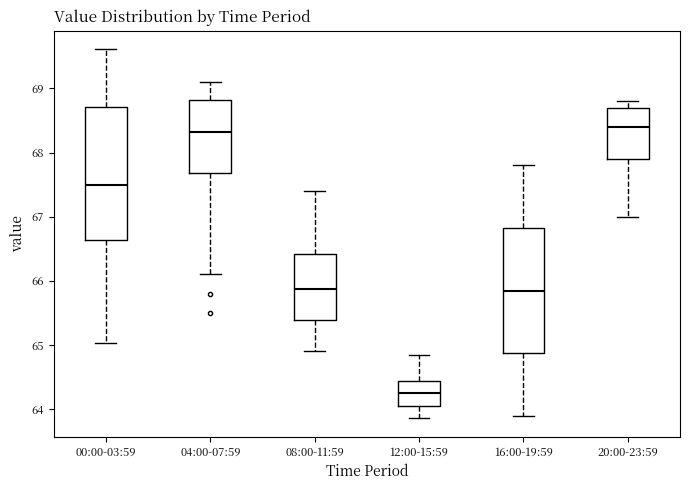

Reading left to right, transcribe this box plot: for each box, give where its median line is, the range the box spans, and where its two whiskers end, as read against the y-axis. The values are not printed on the chart, so give them approximately, as read against the axis.

00:00-03:59: median 67.5, box 66.6 to 68.7, whiskers 65.0 to 69.6
04:00-07:59: median 68.3, box 67.7 to 68.8, whiskers 66.1 to 69.1
08:00-11:59: median 65.9, box 65.4 to 66.4, whiskers 64.9 to 67.4
12:00-15:59: median 64.3, box 64.1 to 64.4, whiskers 63.9 to 64.9
16:00-19:59: median 65.9, box 64.9 to 66.8, whiskers 63.9 to 67.8
20:00-23:59: median 68.4, box 67.9 to 68.7, whiskers 67.0 to 68.8